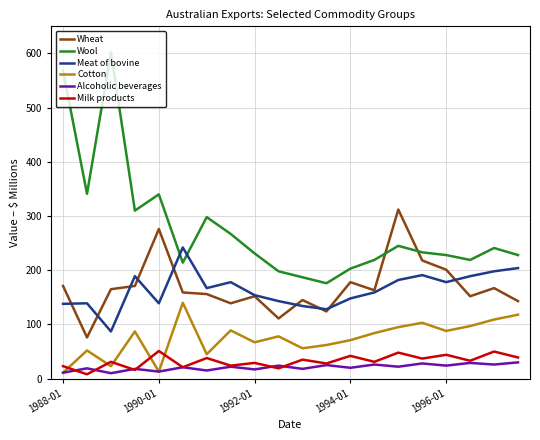

What is the difference between the maximum and minimum values in the Wool series?

426